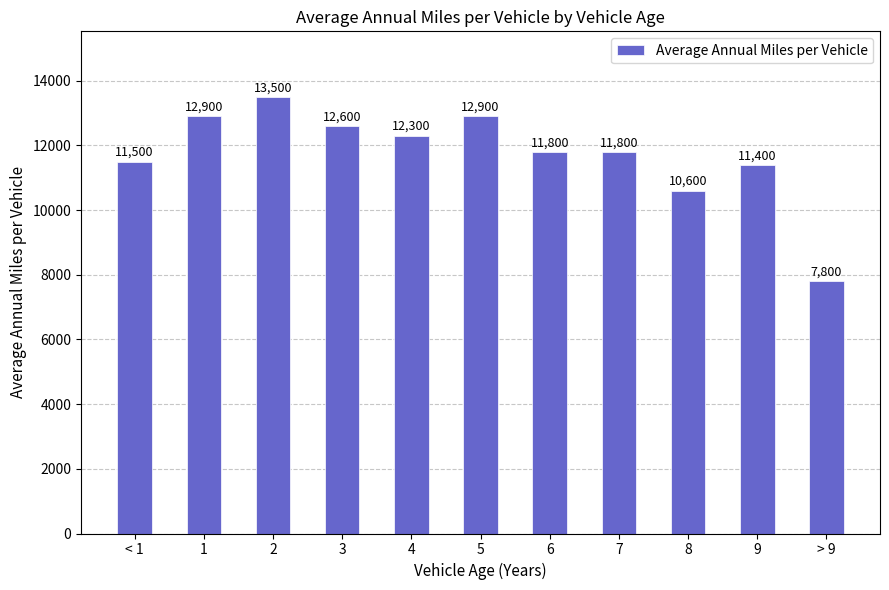

What is the average value?

11736